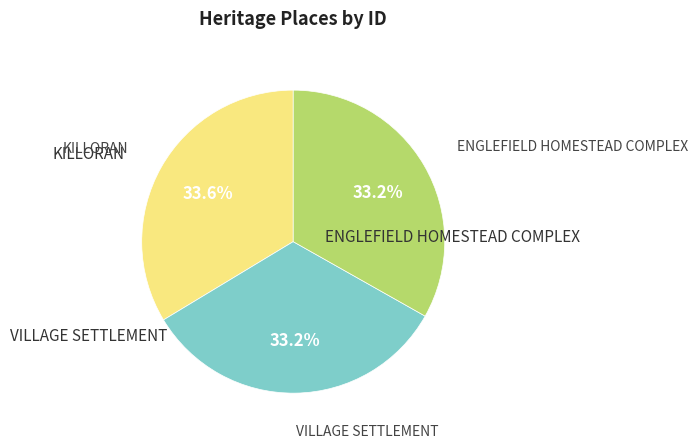

How many slices are in this pie chart?

3